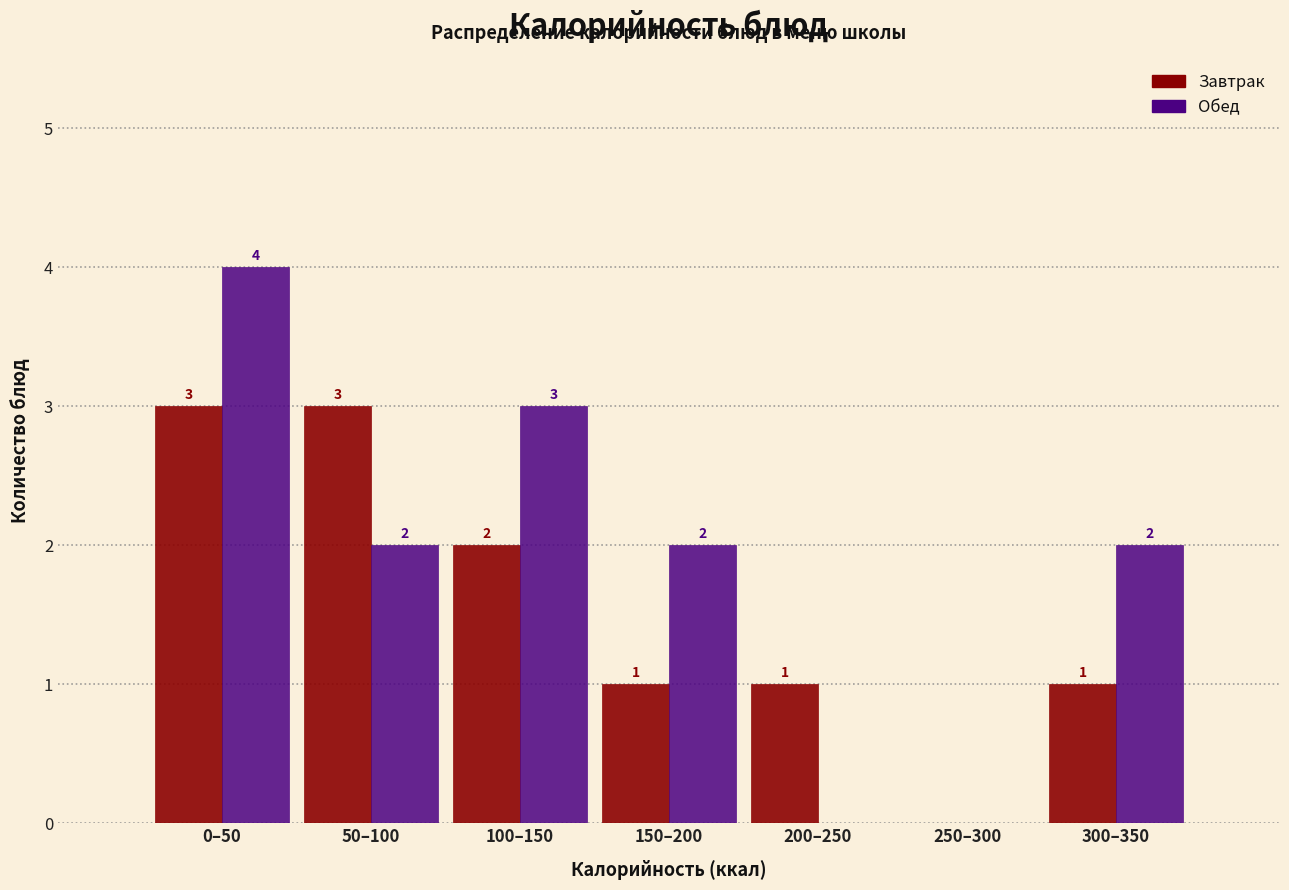

Reading right to left, list all the values displayed in this chart.

Завтрак: 300–350=1	250–300=0	200–250=1	150–200=1	100–150=2	50–100=3	0–50=3
Обед: 300–350=2	250–300=0	200–250=0	150–200=2	100–150=3	50–100=2	0–50=4